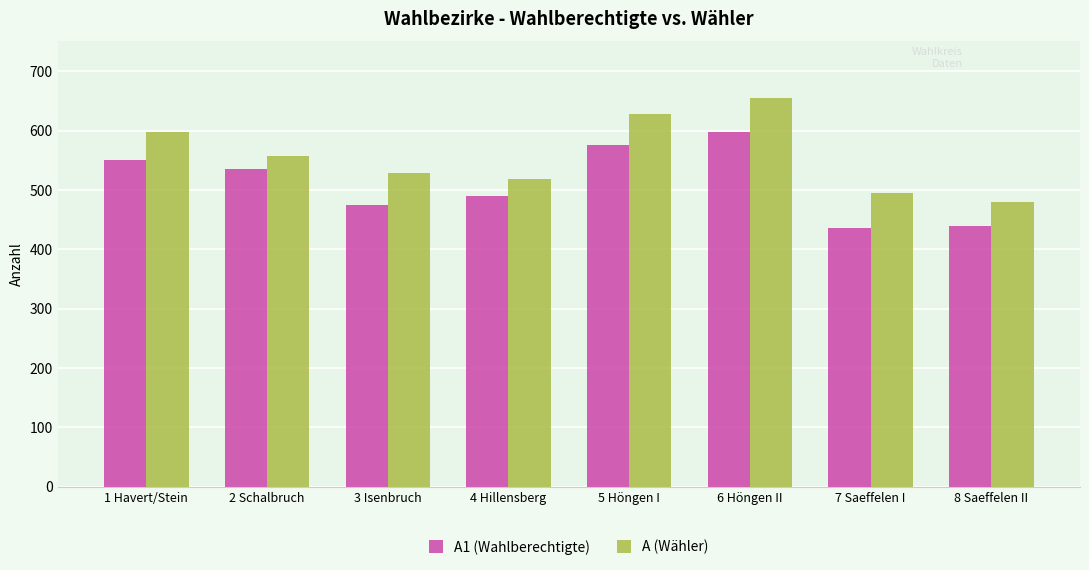

Count the number of categories in the chart.

8